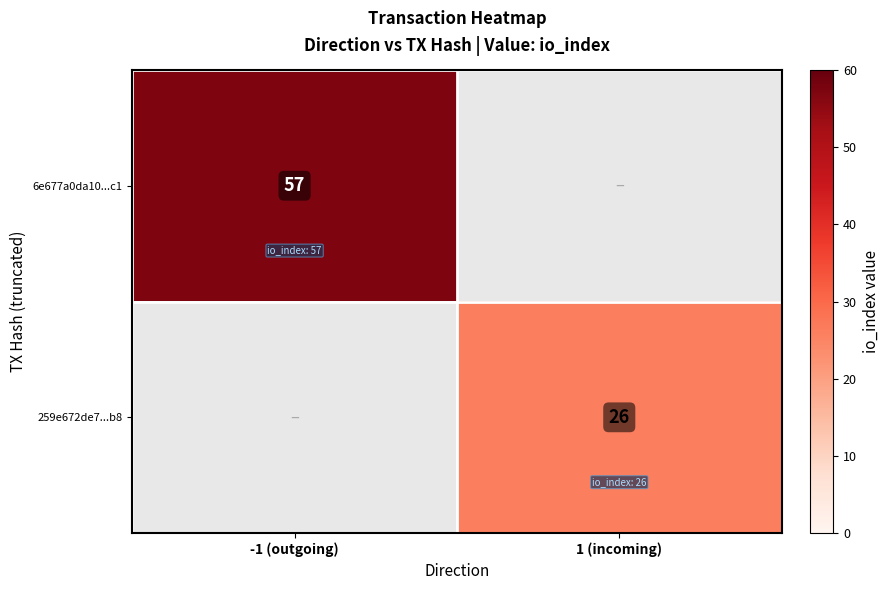

The 259e672de7...b8 series shows 46.1 at 1 (incoming). True or false?

False